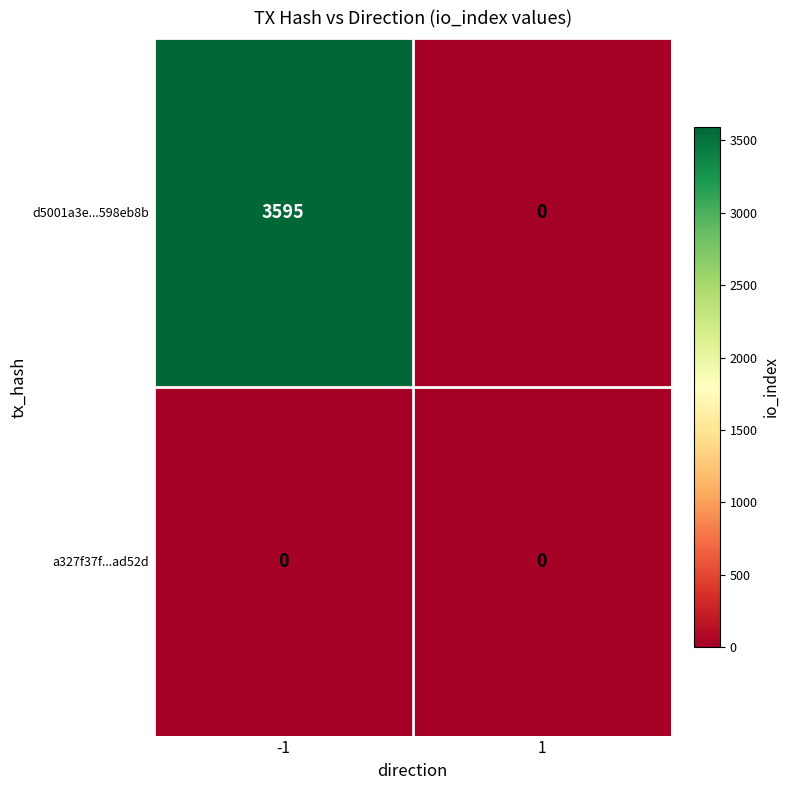

The value of d5001a3e...598eb8b at -1 is 3595. True or false?

True